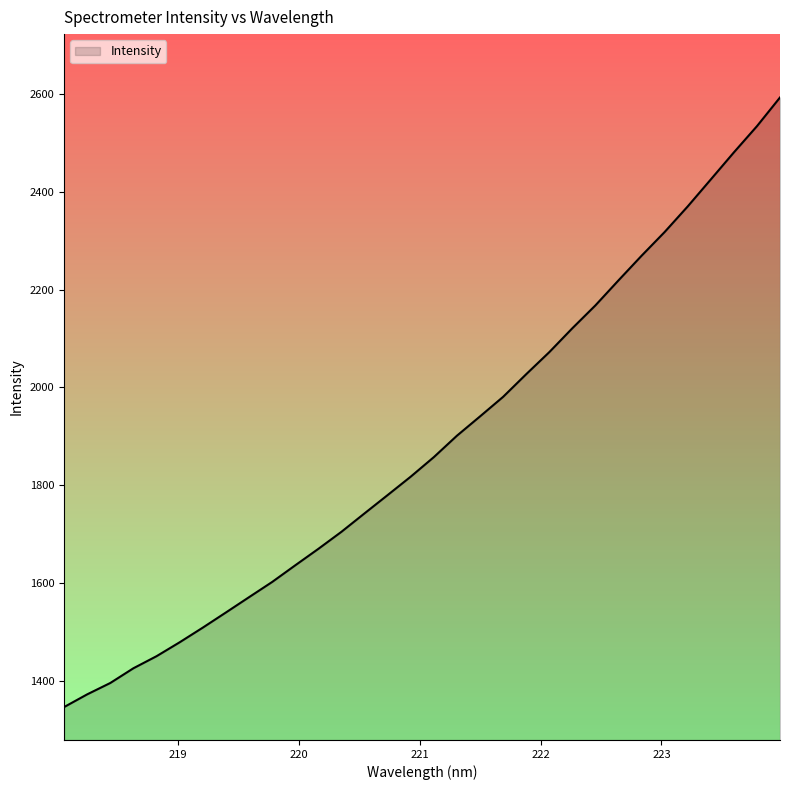

What is the minimum value shown in the chart?

1345.7